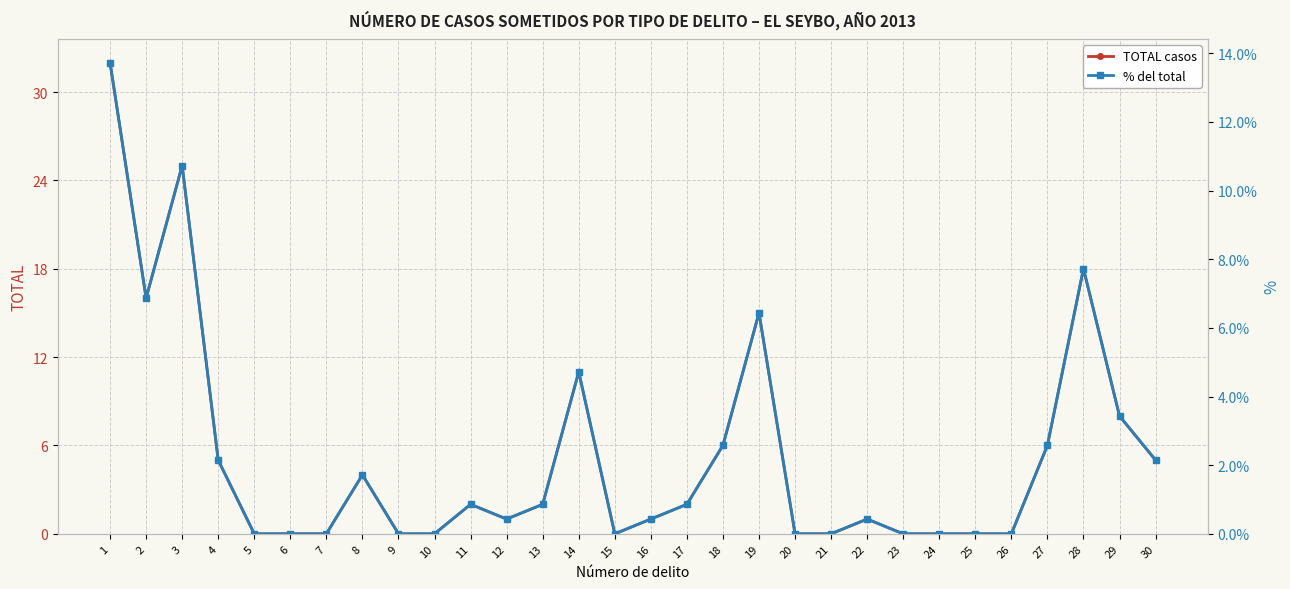

Is it true that TOTAL casos equals 1.7 at 22?

False